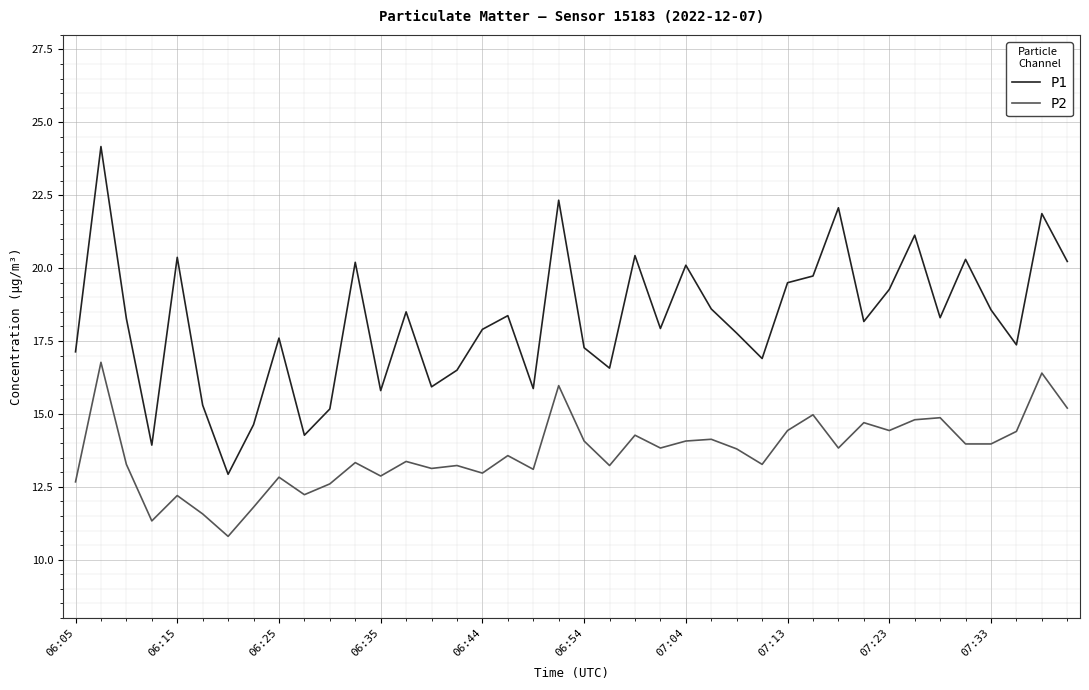

Does the chart have visible grid lines?

Yes